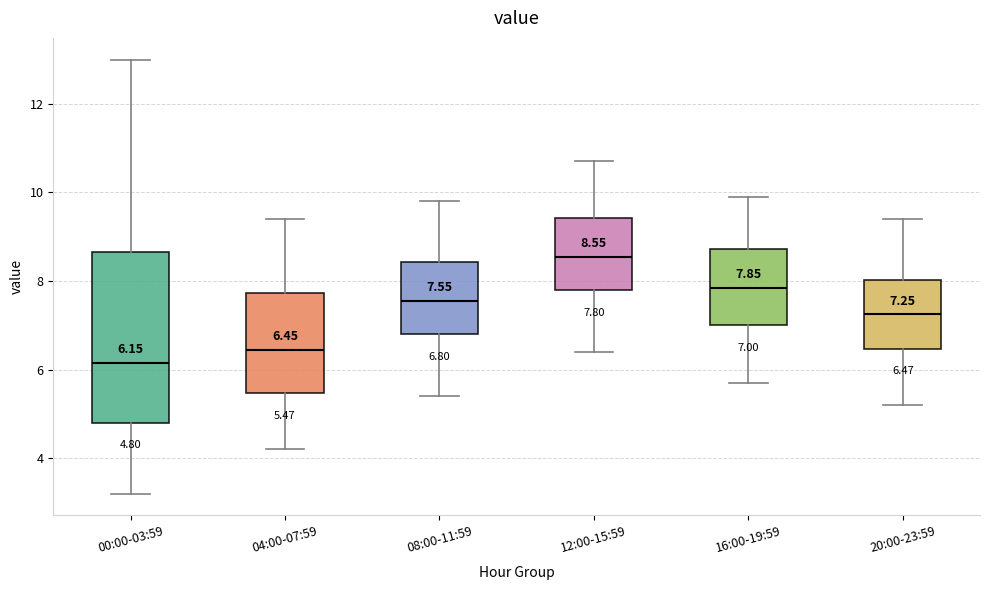

Which box is the tallest, from its lower edge to its upper edge?

00:00-03:59